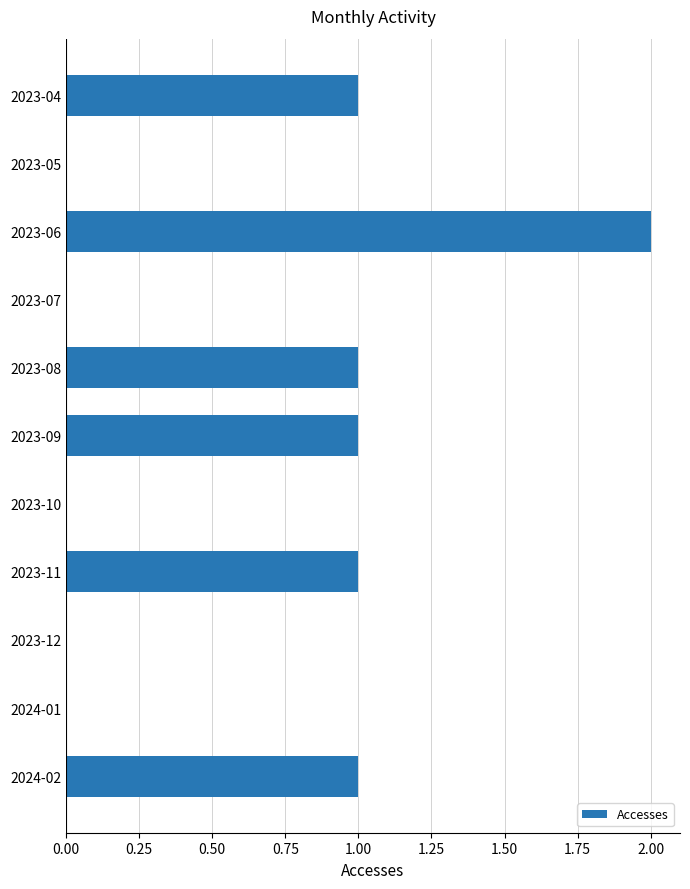

What is the change in value from 2023-07 to 2023-11?

+1